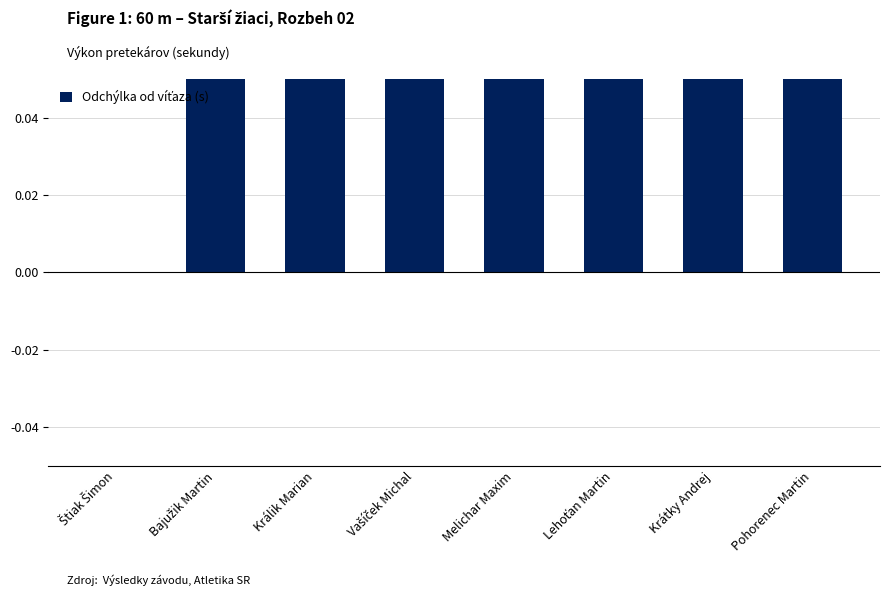

How many data points does each series have?

8